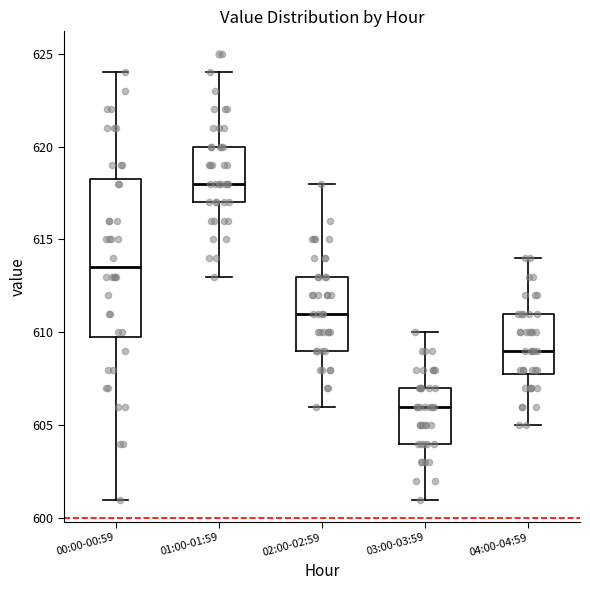

Where does the upper whisker of the box for 01:00-01:59 end on the y-axis? The values are not printed on the chart, so give them approximately, as read against the axis.

624.0